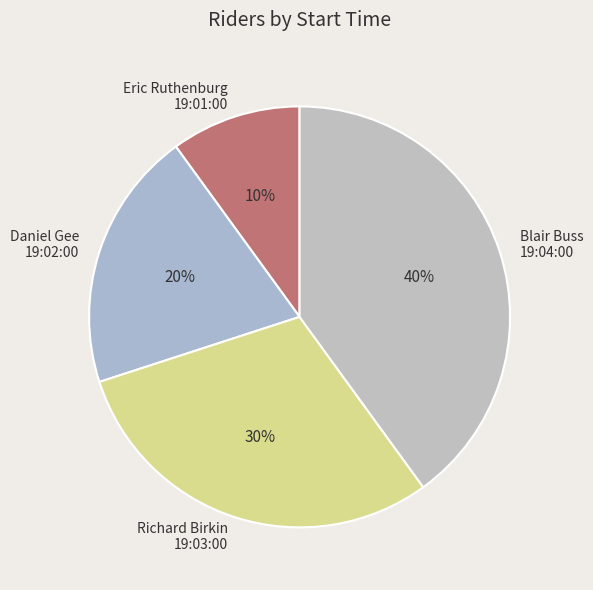

To the nearest percent, what is the difference between the largest and smallest slice percentages?

30%